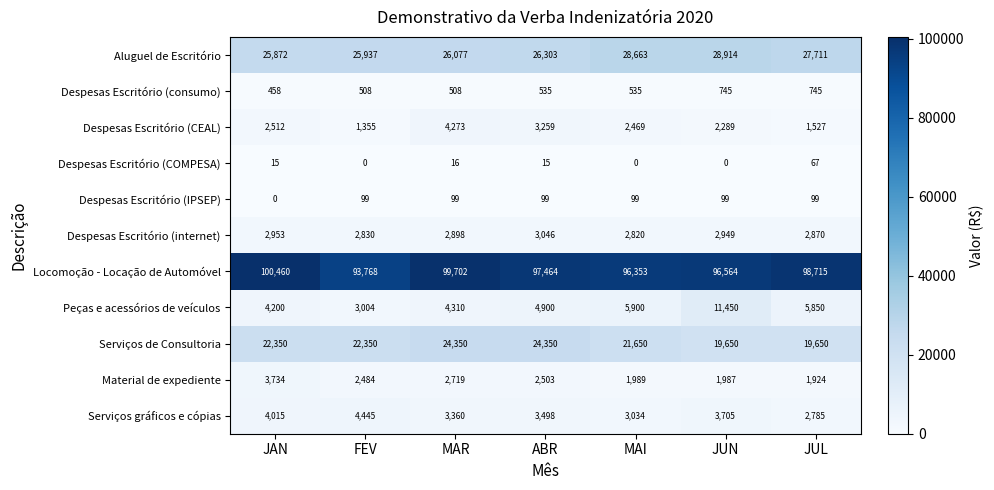

At which label does Despesas Escritório (IPSEP) reach its minimum?

JAN